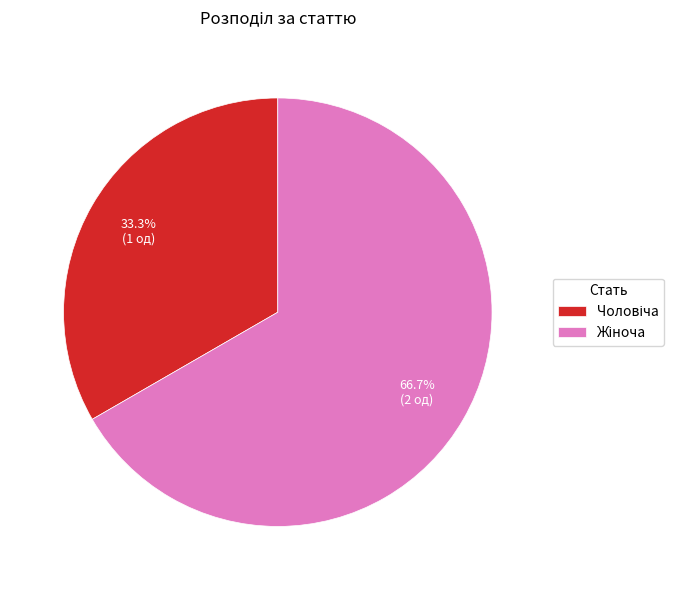

Does any single category account for the majority?

Yes